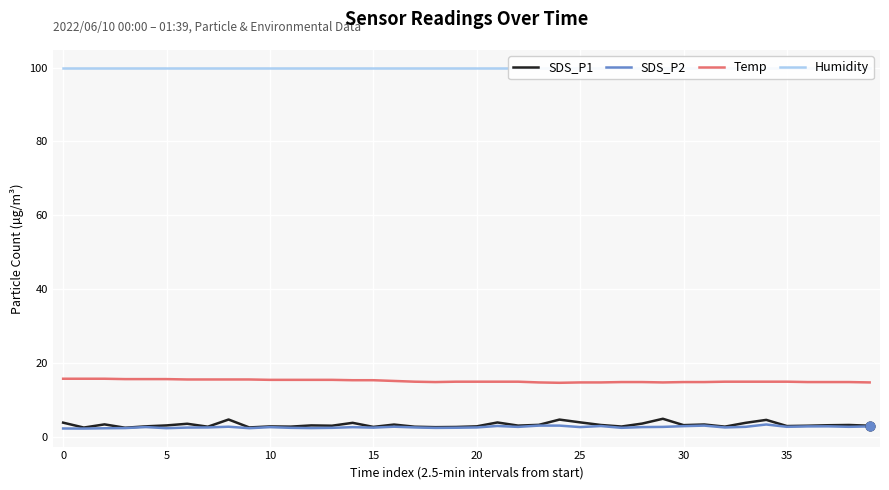

What are all the series names shown in the legend?

SDS_P1, SDS_P2, Temp, Humidity